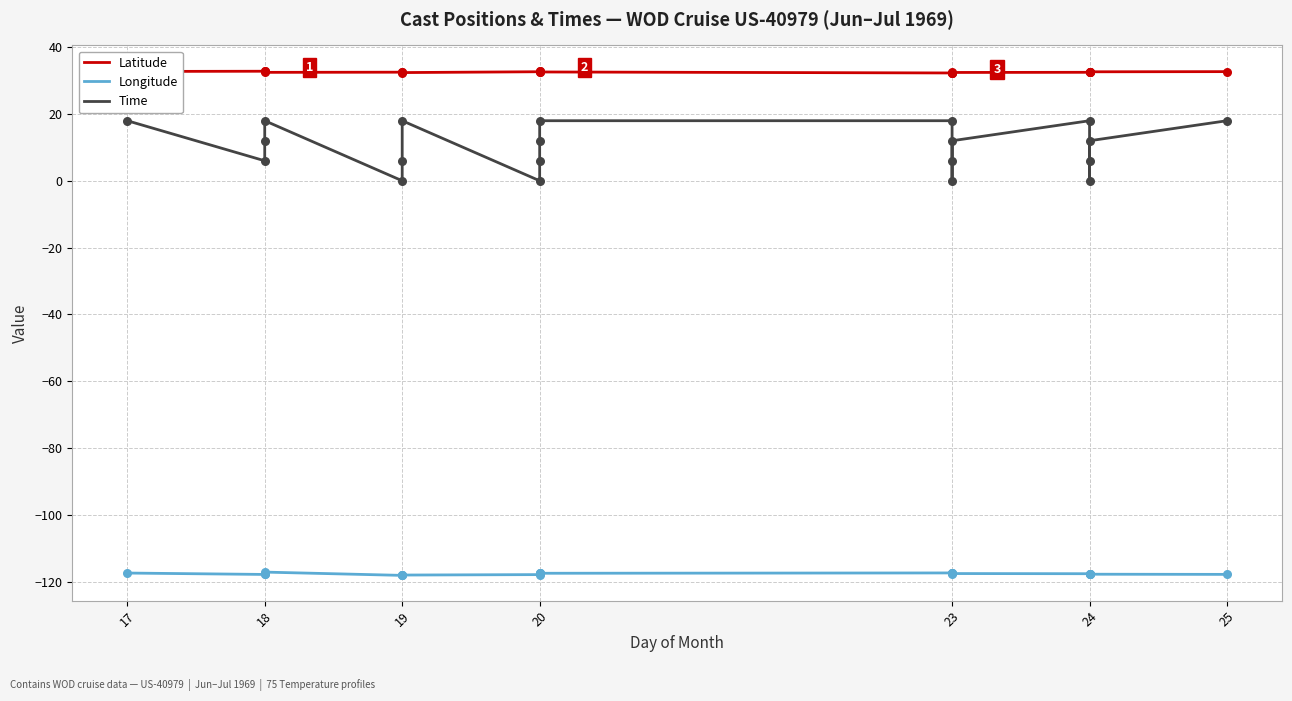

At how many categories does at least one series exceed 22?

20